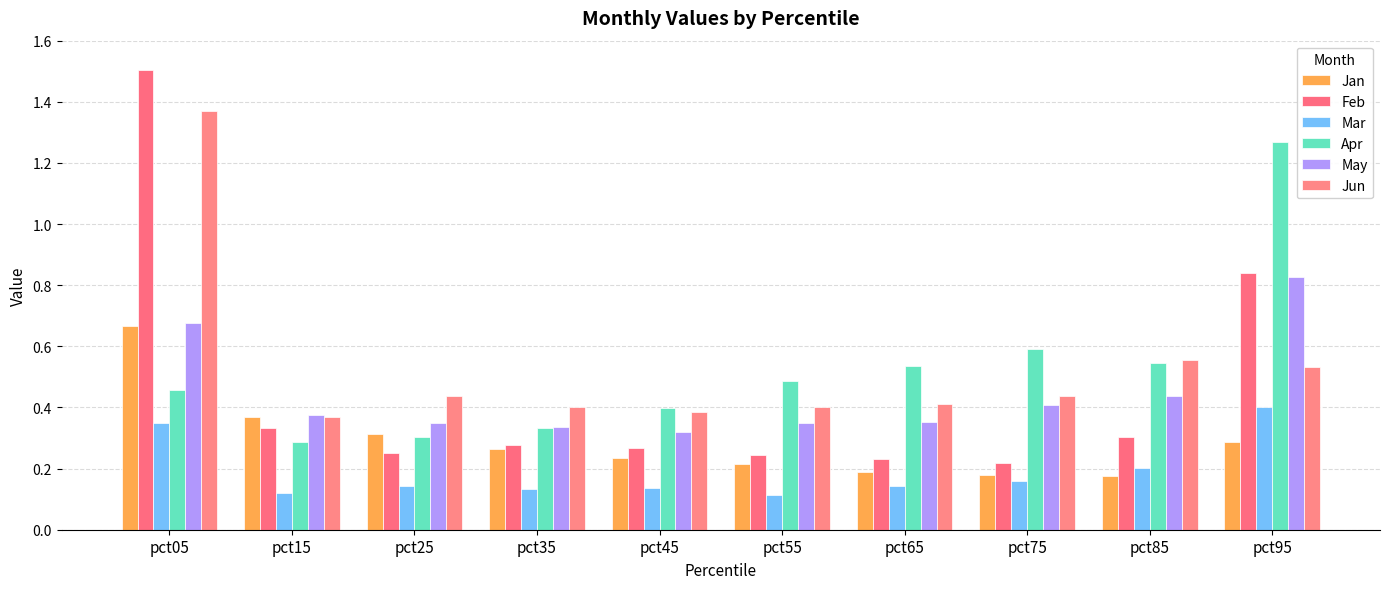

Which series has the widest spread of values?

Feb